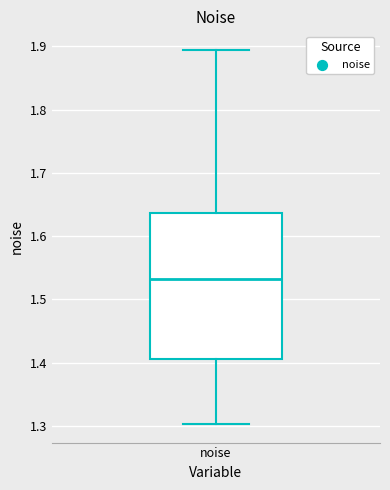

Read this box plot against the y-axis: the position of the median line, the range covered by the box, and the ends of both whiskers. The values are not printed on the chart, so give them approximately, as read against the axis.

median 1.53, box 1.41 to 1.64, whiskers 1.30 to 1.89